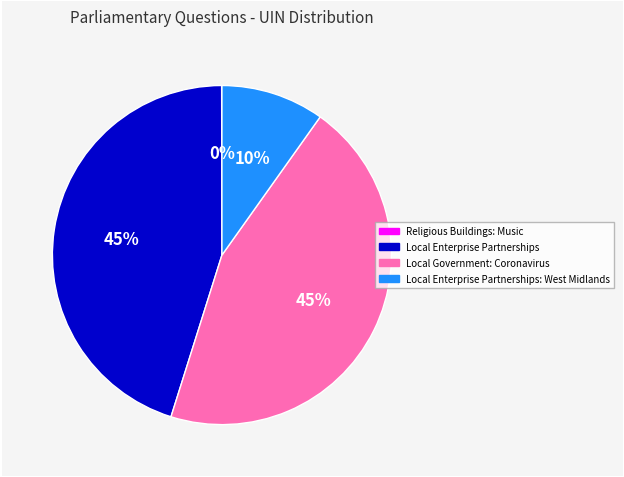

Is there a majority slice in this chart?

No